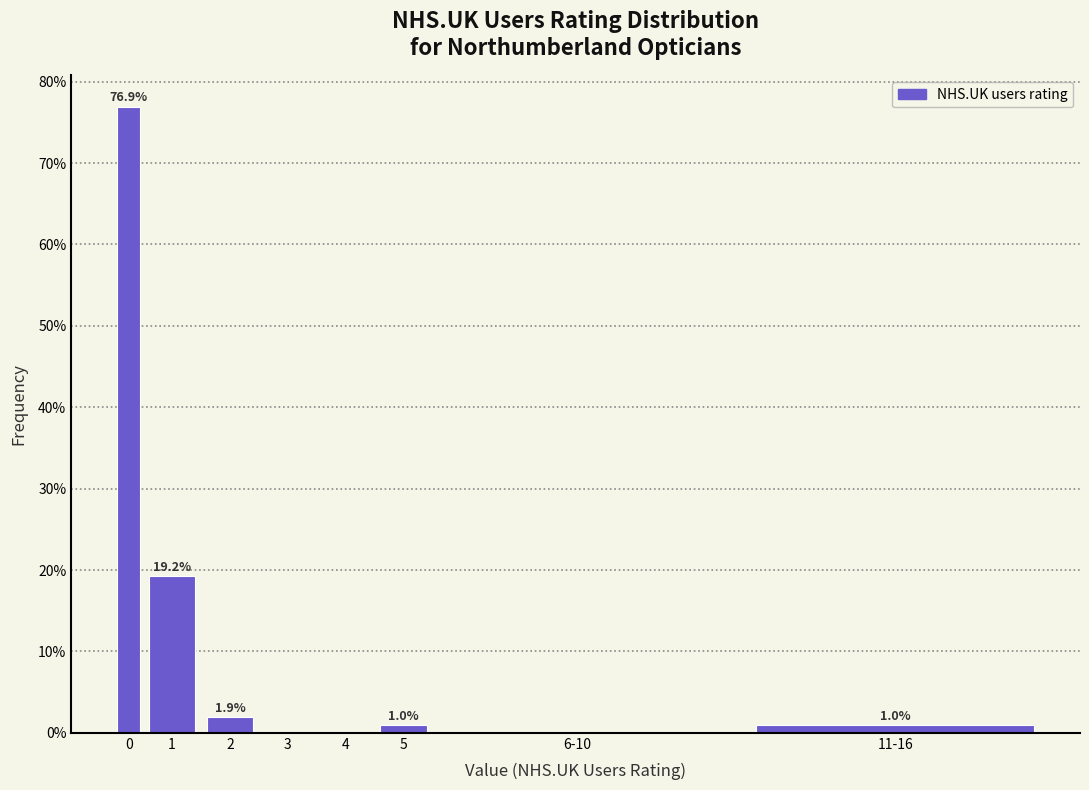

Reading right to left, transcribe all the data shown in this chart.

11-16=1.0	6-10=0.0	5=1.0	4=0.0	3=0.0	2=1.9	1=19.2	0=76.9